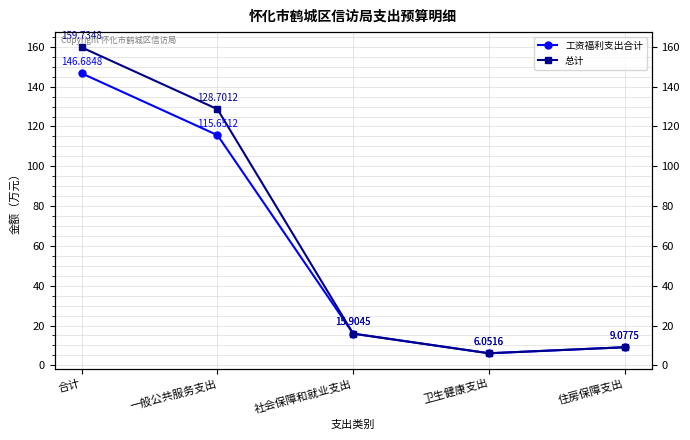

What is the lowest value of the 总计 series?

6.1